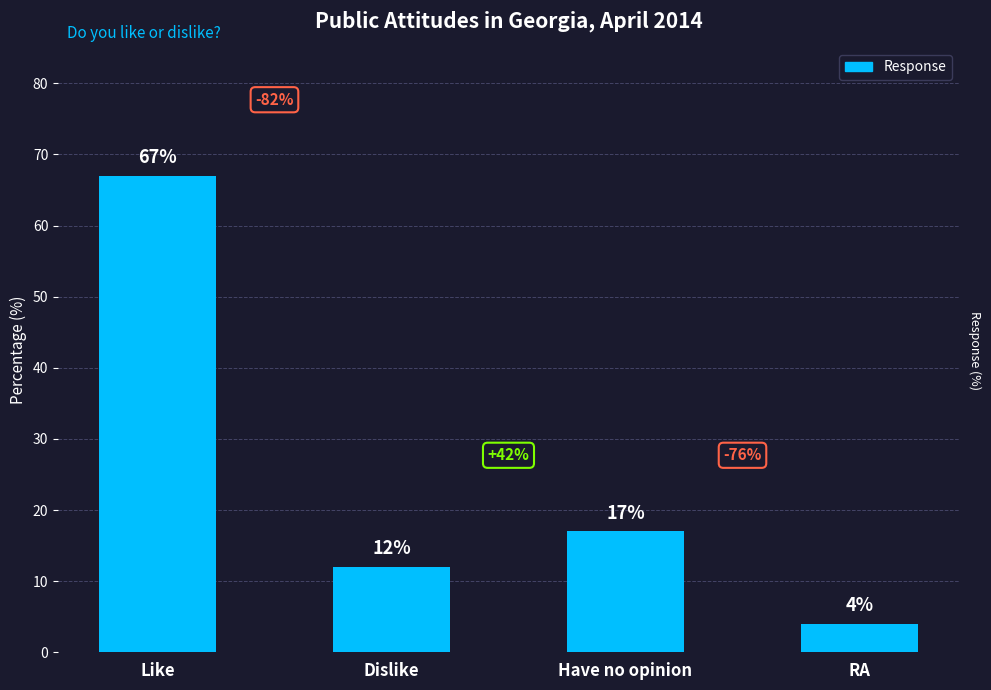

What is the maximum value shown in the chart?

67